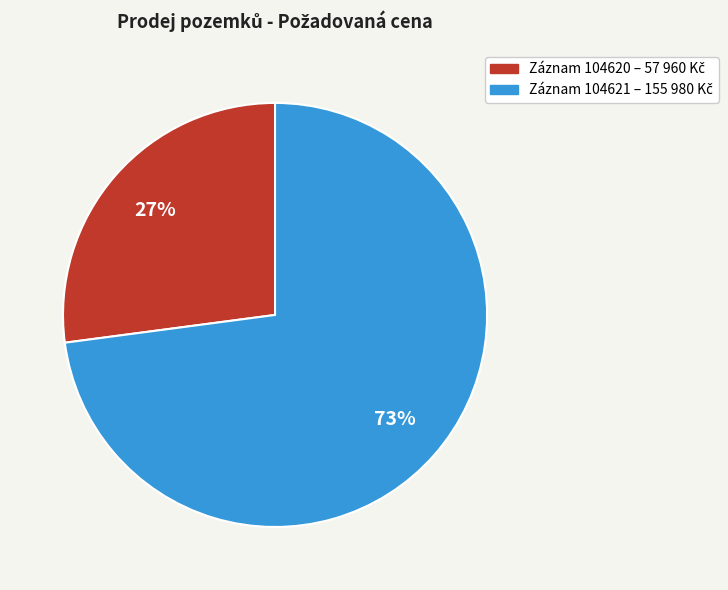

Is there any slice that represents more than half of the pie?

Yes